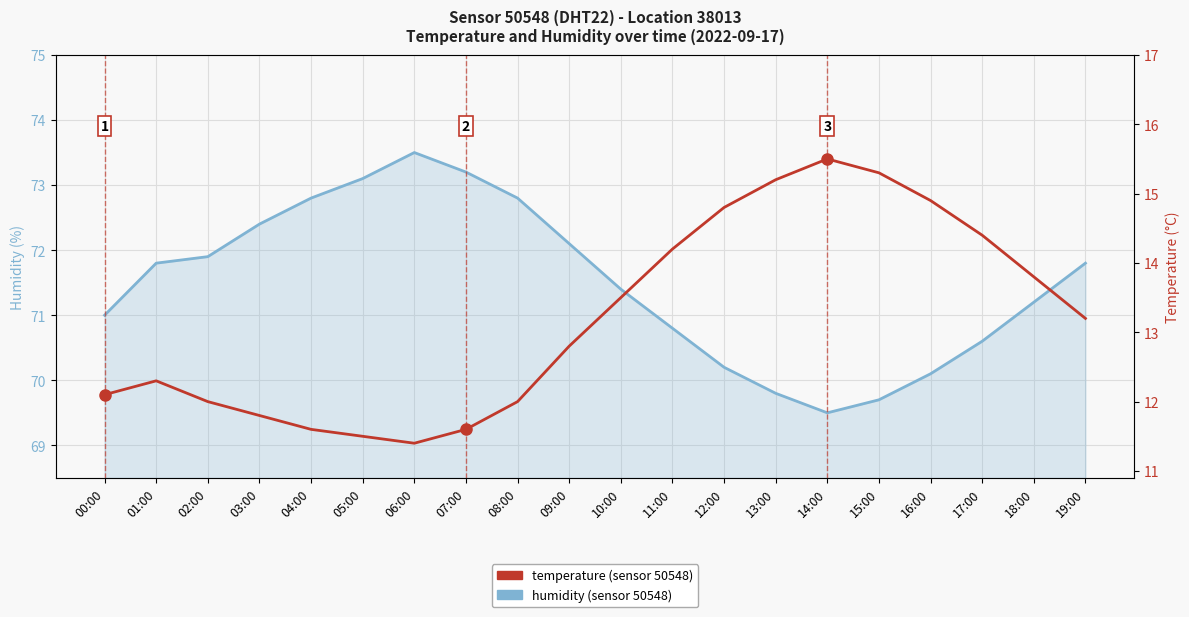

Read the temperature value at 08:00.

12.0